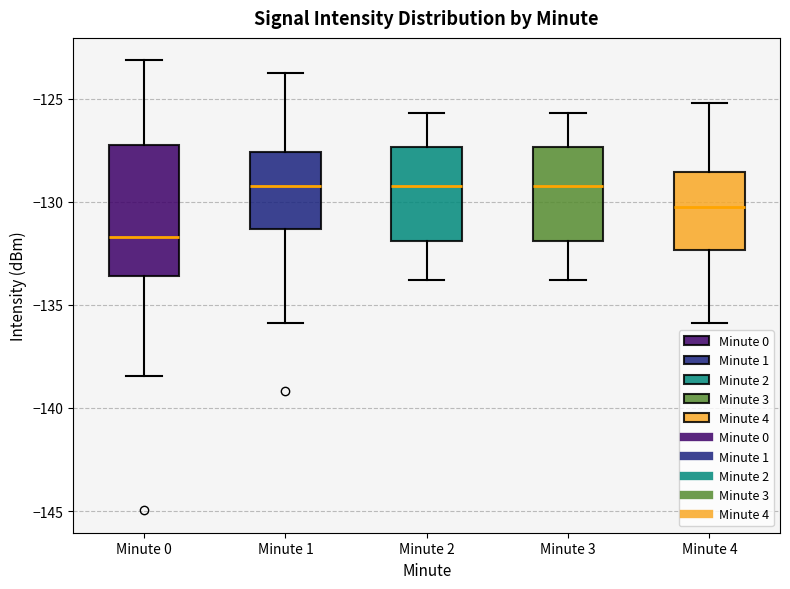

Where does the median line of the box for Minute 3 sit on the y-axis? The values are not printed on the chart, so give them approximately, as read against the axis.

-129.0